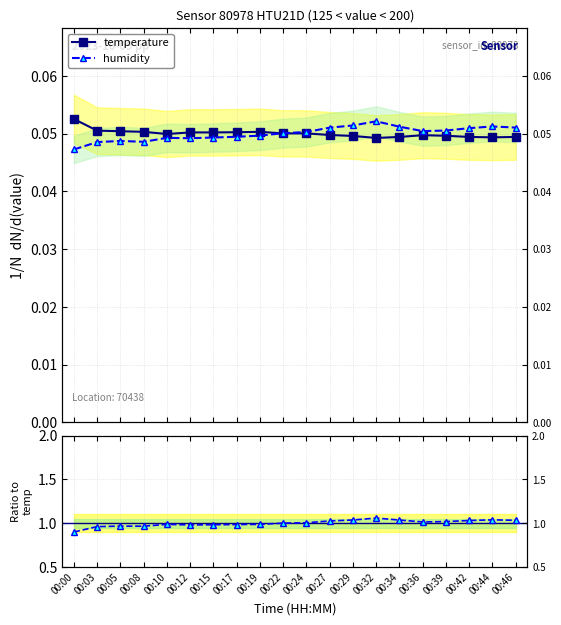

At which category does the chart reach its peak across all series?

00:32